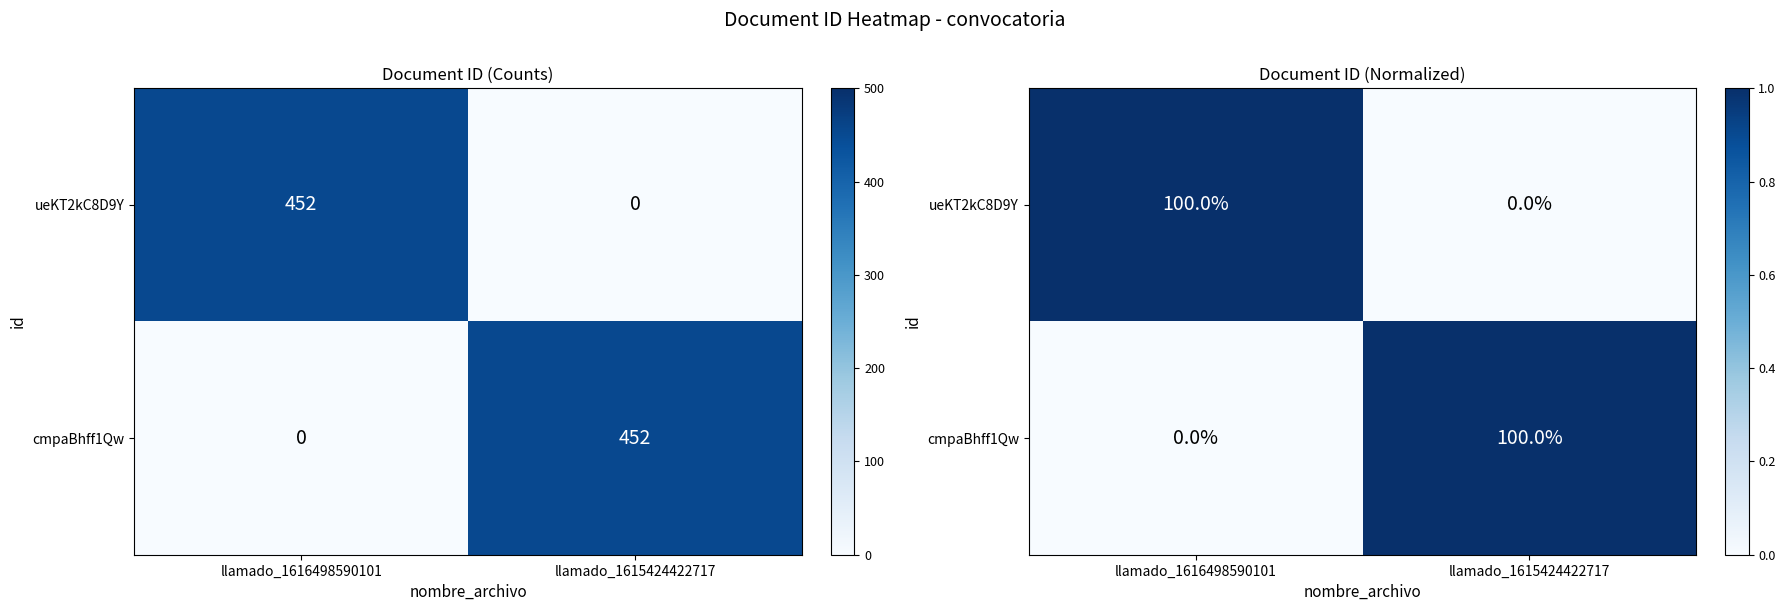

The cmpaBhff1Qw series shows 1 at llamado_1615424422717. True or false?

True